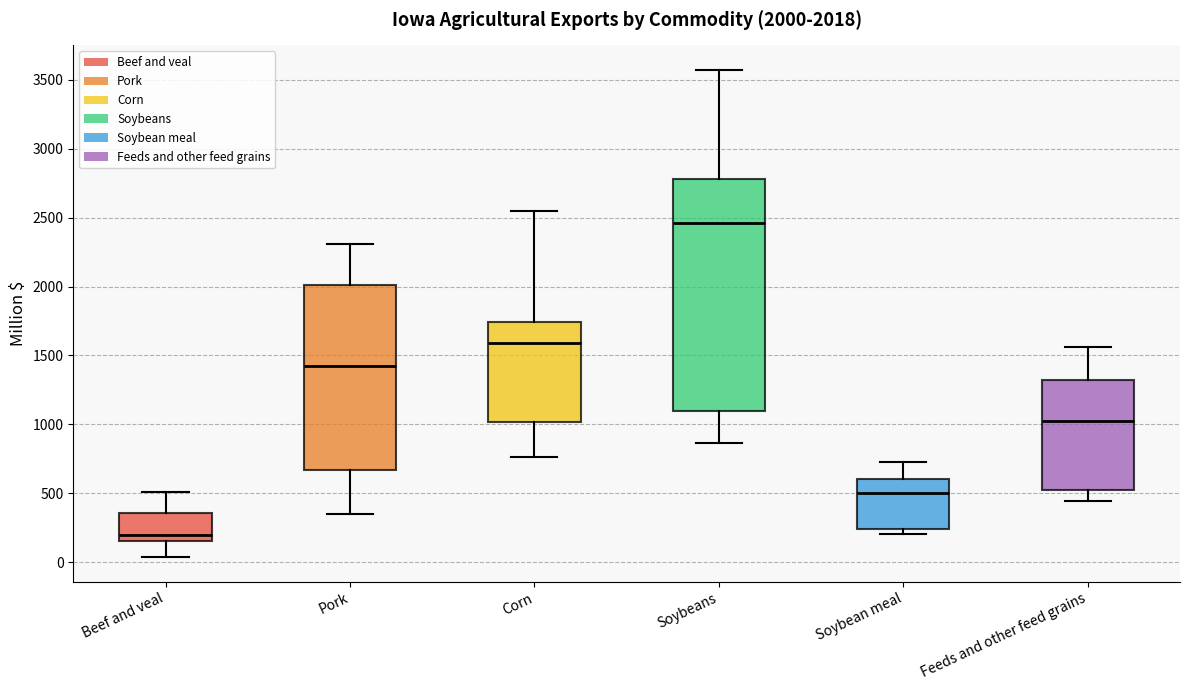

Comparing the boxes themselves (not the whiskers), which one is the tallest?

Soybeans